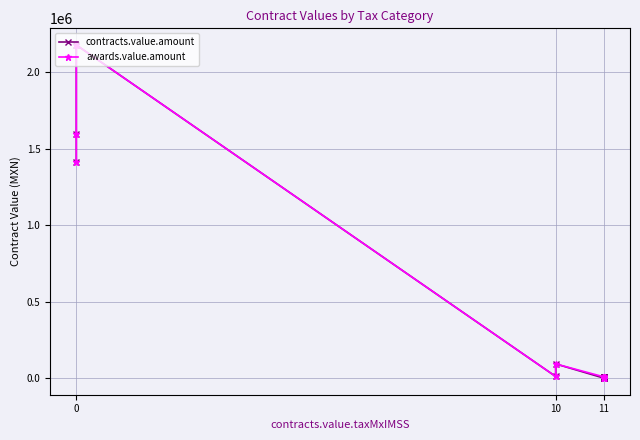

How many data points in awards.value.amount are less than 6478?

10